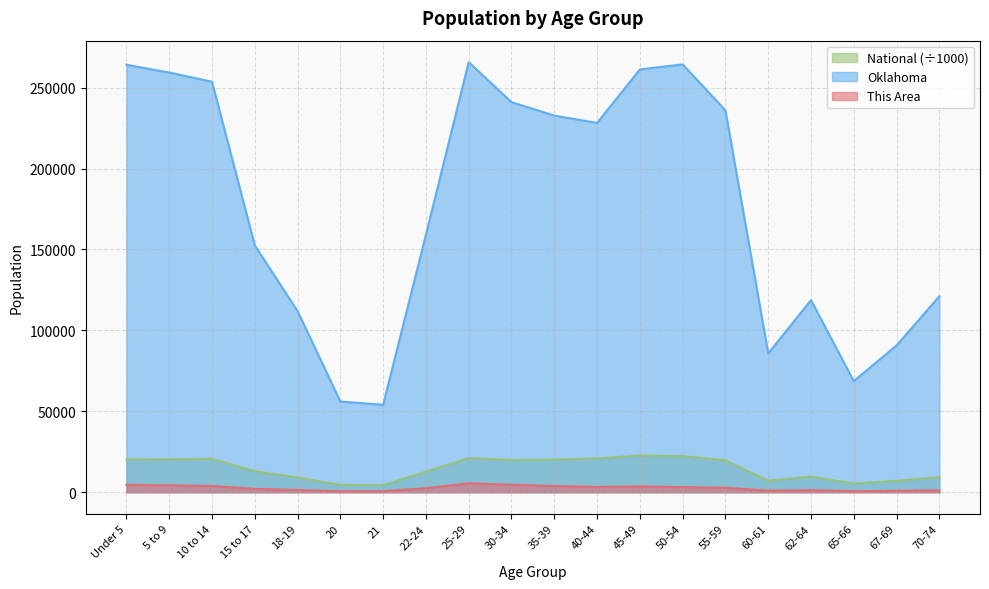

What is the sum of the This Area values at 20 and Under 5?

5250.0